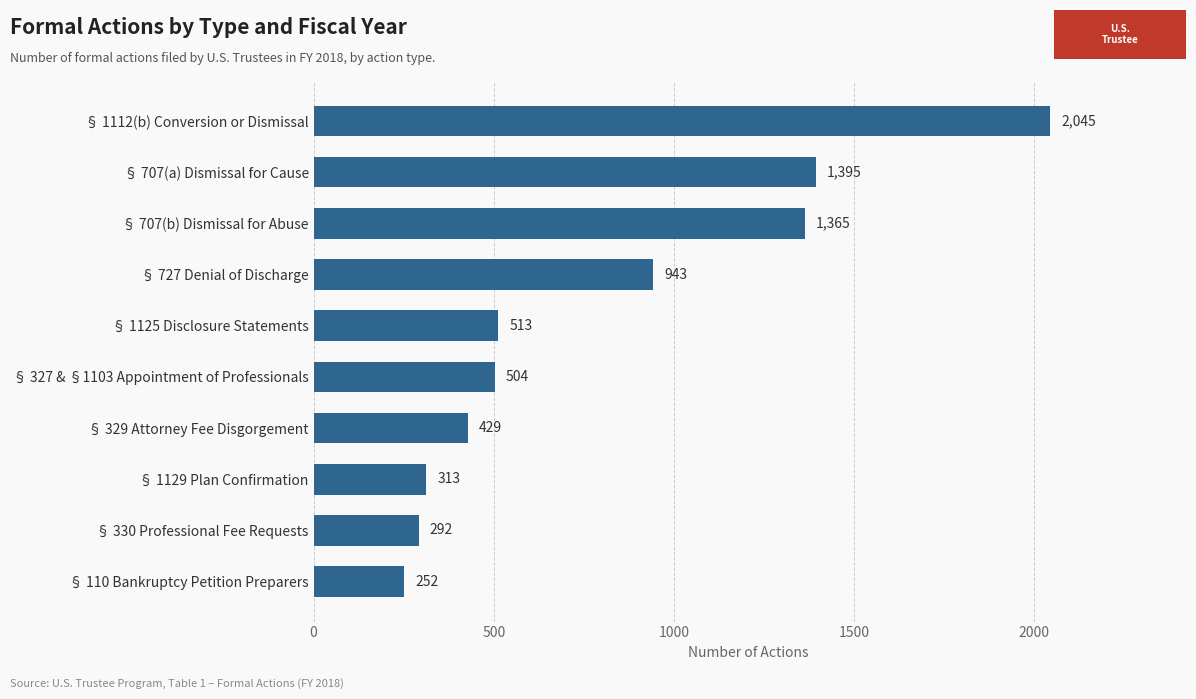

What is the difference between the second highest and minimum values?

1143